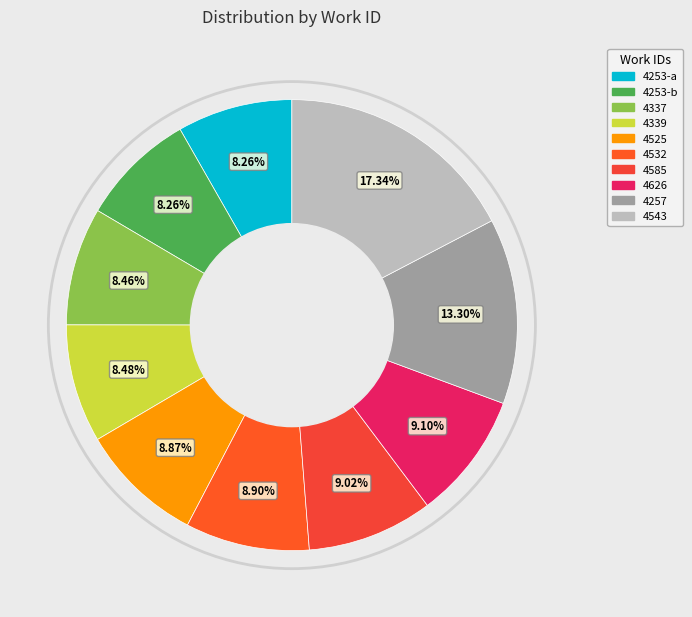

How many slices are in this pie chart?

10